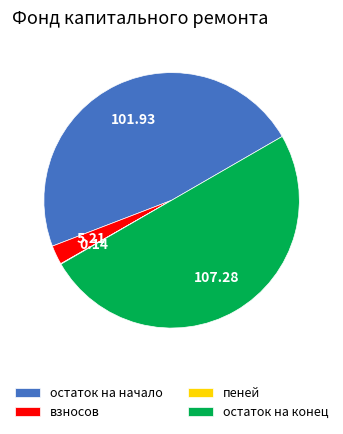

Approximately how many times larger is the value at остаток на конец compared to взносов?

20.6